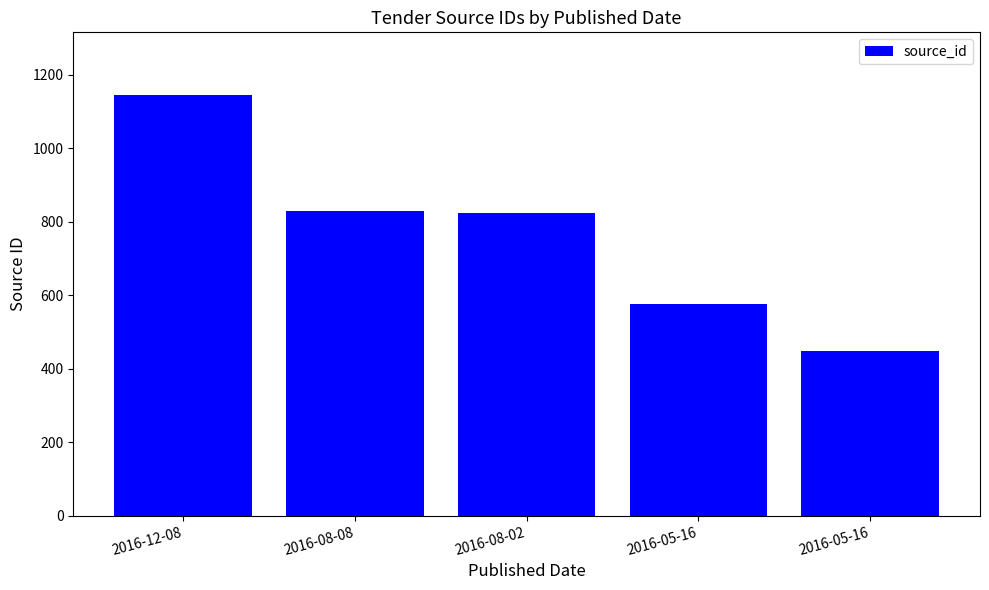

How many data points are less than 824?

2